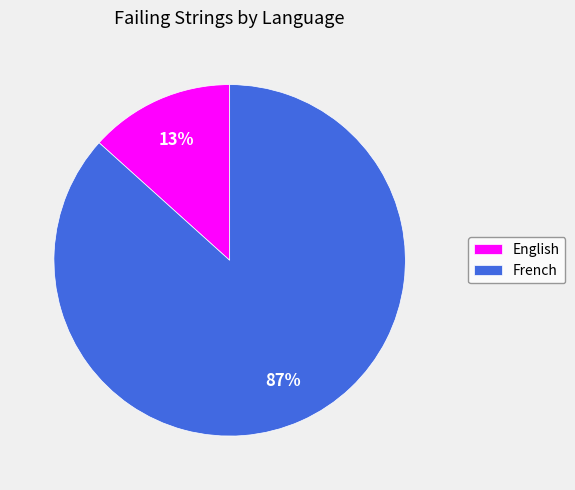

What is the majority slice?

French